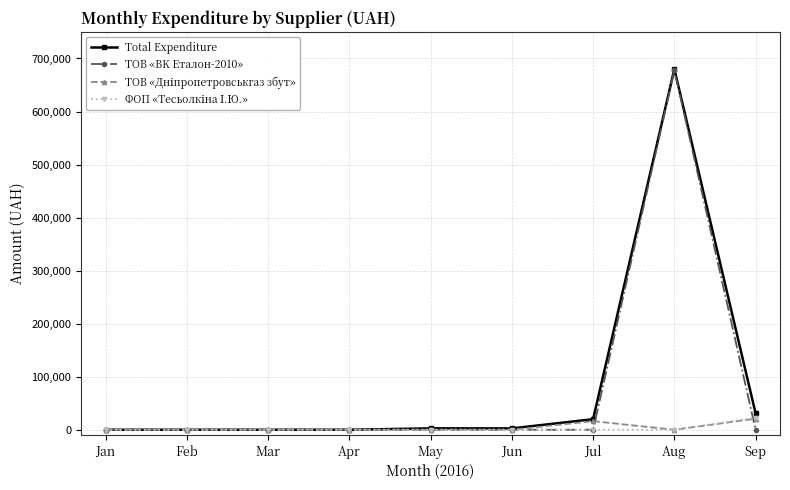

What is the spread (max minus min) of values at Aug?

680090.8